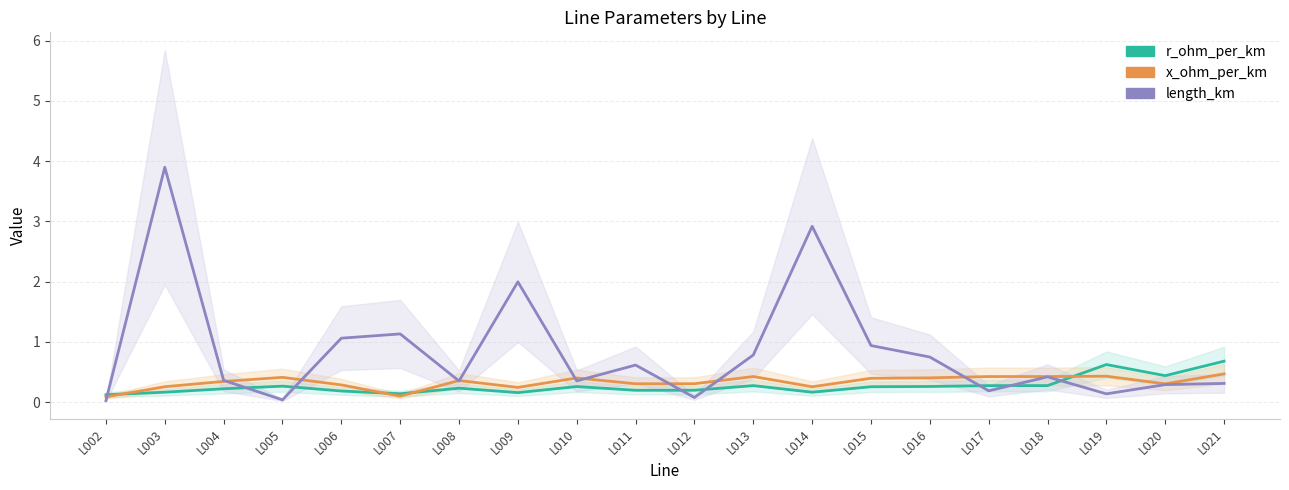

How many times do length_km and r_ohm_per_km cross each other?

8